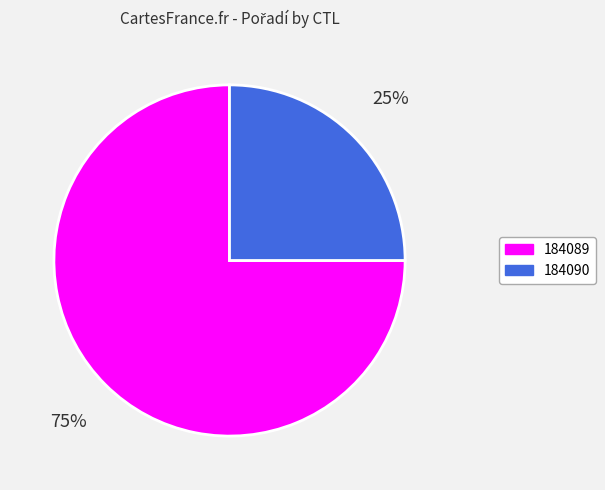

Which slice is the smallest?

184090